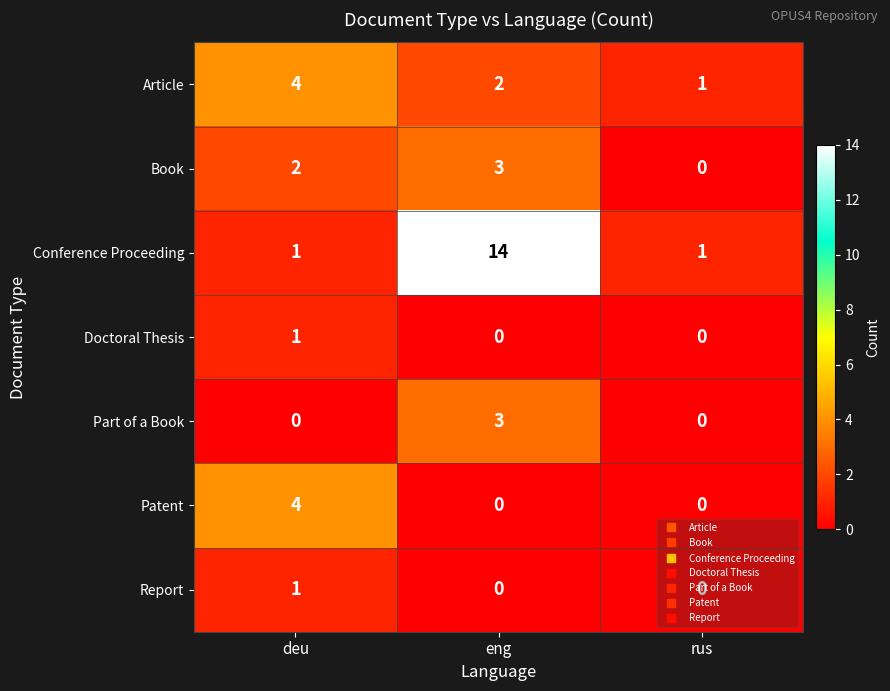

Which series has the widest spread of values?

Conference Proceeding